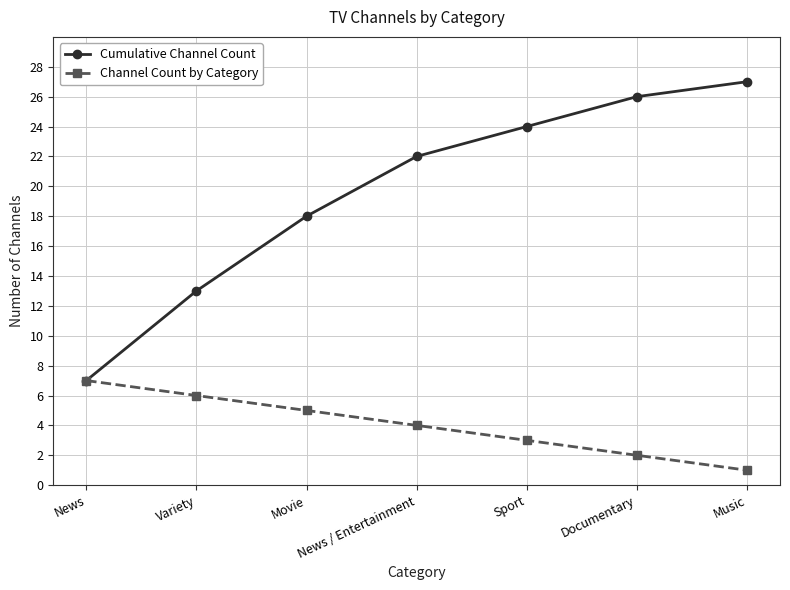

List the labels in order of Cumulative Channel Count value, largest first.

Music, Documentary, Sport, News / Entertainment, Movie, Variety, News